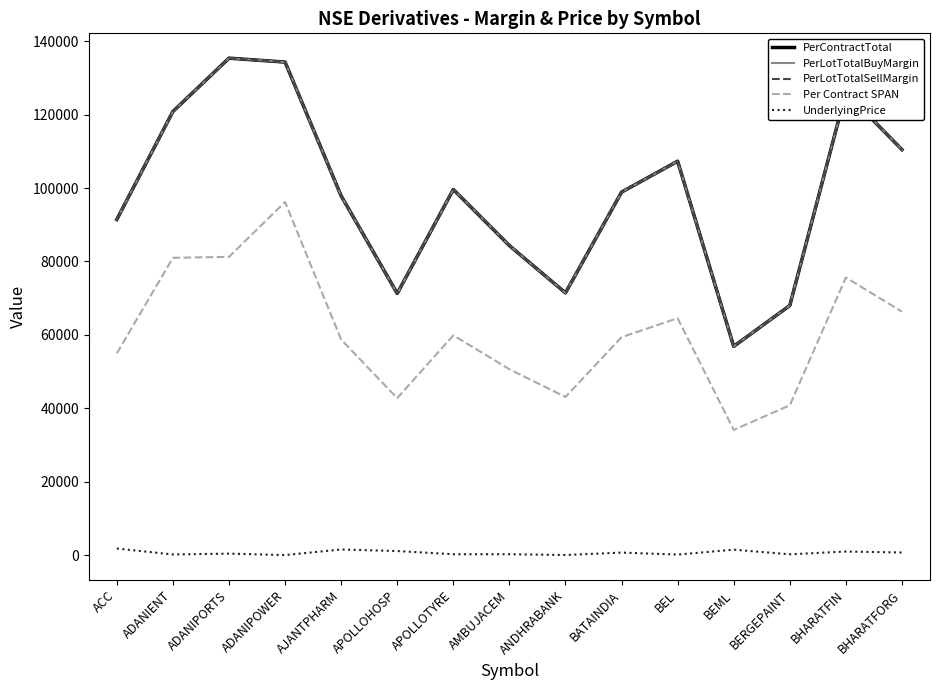

True or false: UnderlyingPrice has more than 2 interior local peaks.

True